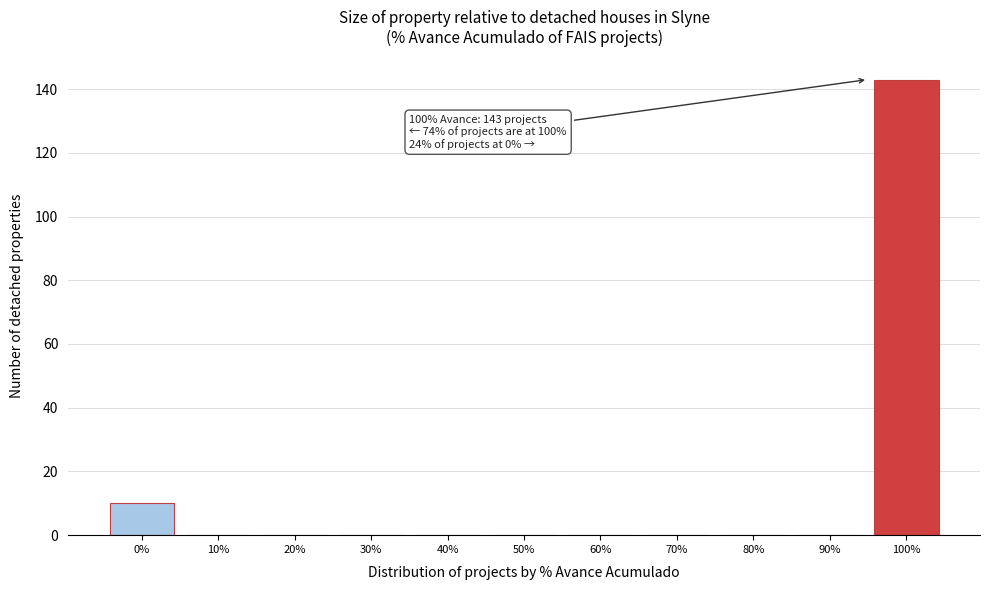

Reading left to right, transcribe all the data shown in this chart.

0%=10	10%=0	20%=0	30%=0	40%=0	50%=0	60%=0	70%=0	80%=0	90%=0	100%=143